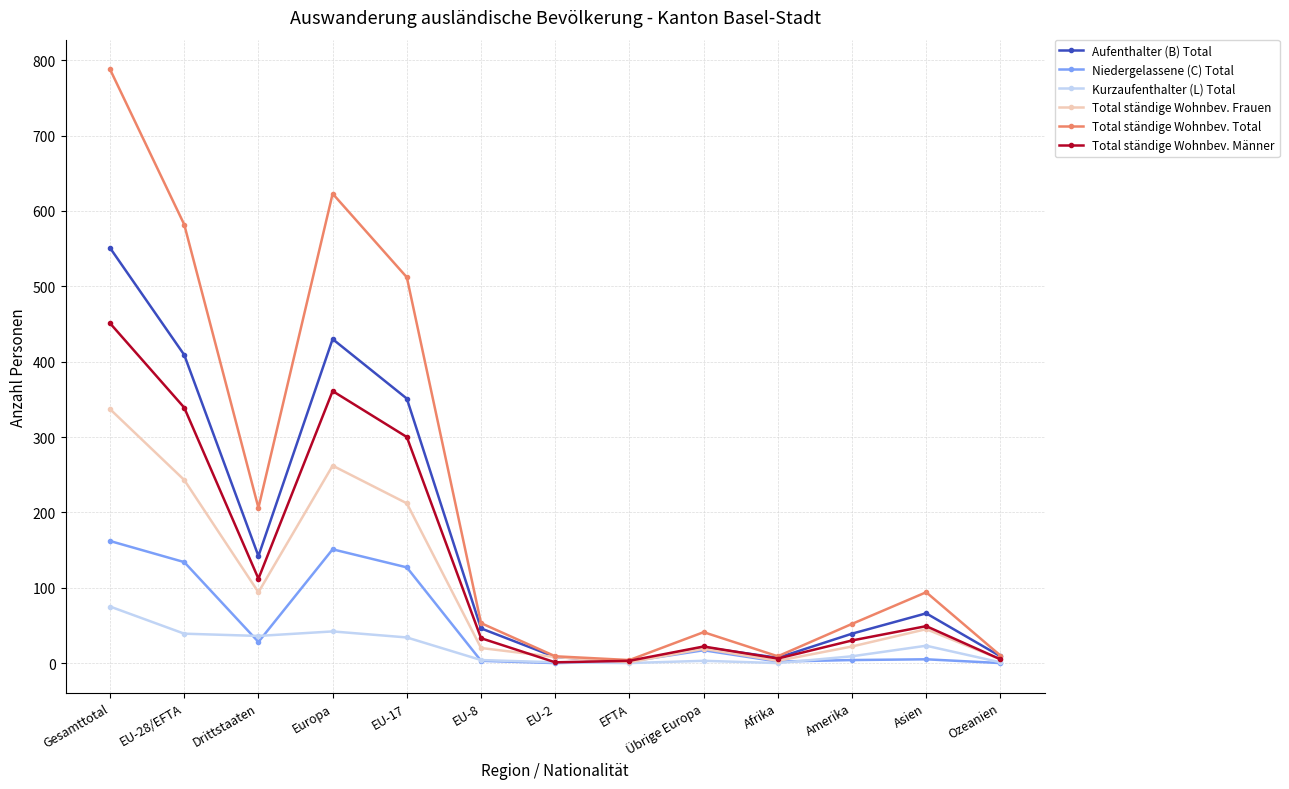

At which category does the chart reach its peak across all series?

Gesamttotal